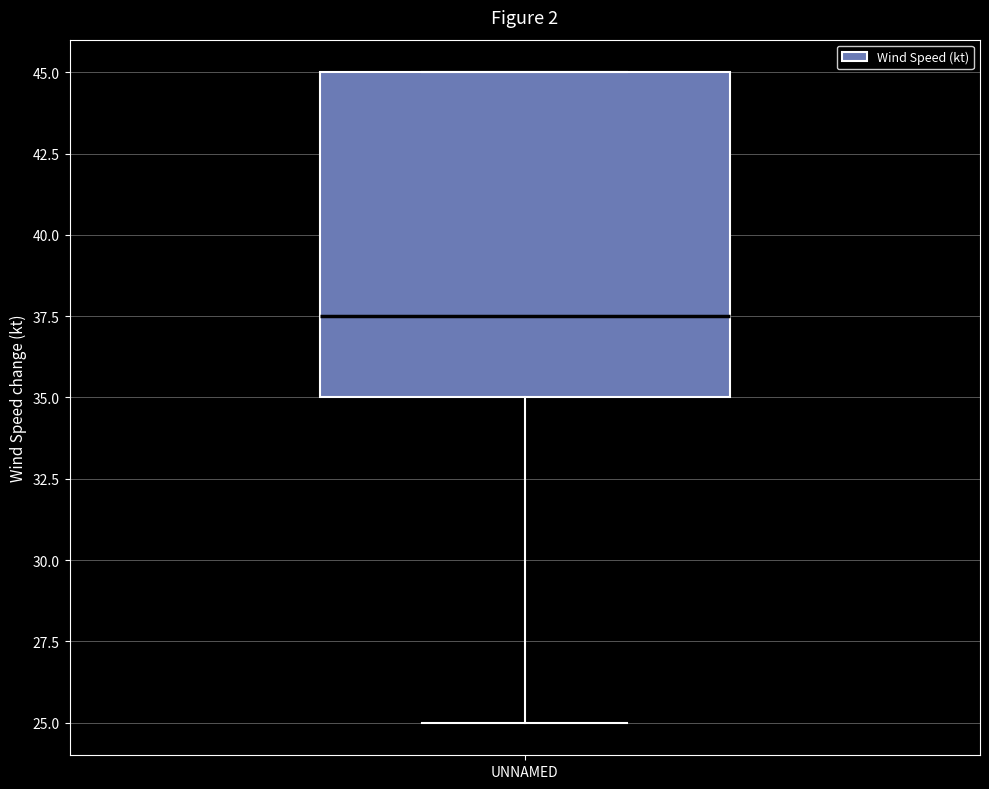

Transcribe this box plot: give where the median line is, the range the box spans, and where the two whiskers end, as read against the y-axis. The values are not printed on the chart, so give them approximately, as read against the axis.

median 37.5, box 35.0 to 45.0, whiskers 25.0 to 45.0